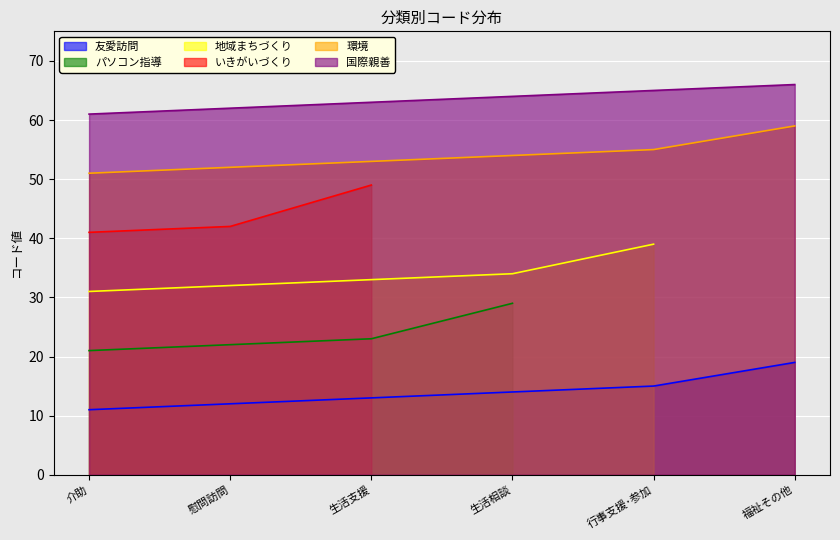

How many values in the 国際親善 series exceed 64?

2